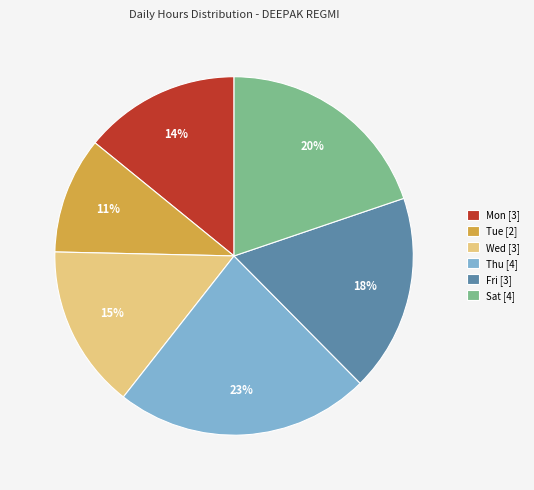

How many slices are in this pie chart?

6